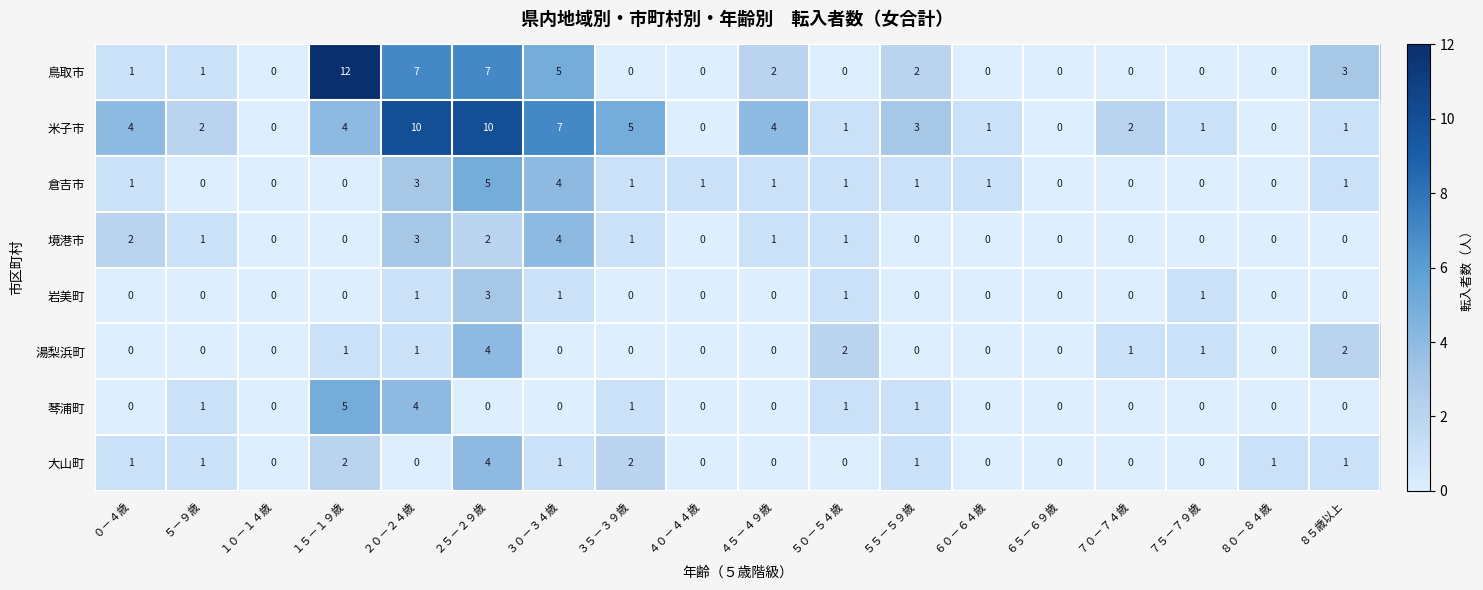

Count the 琴浦町 values in the range 0 to 1.

16